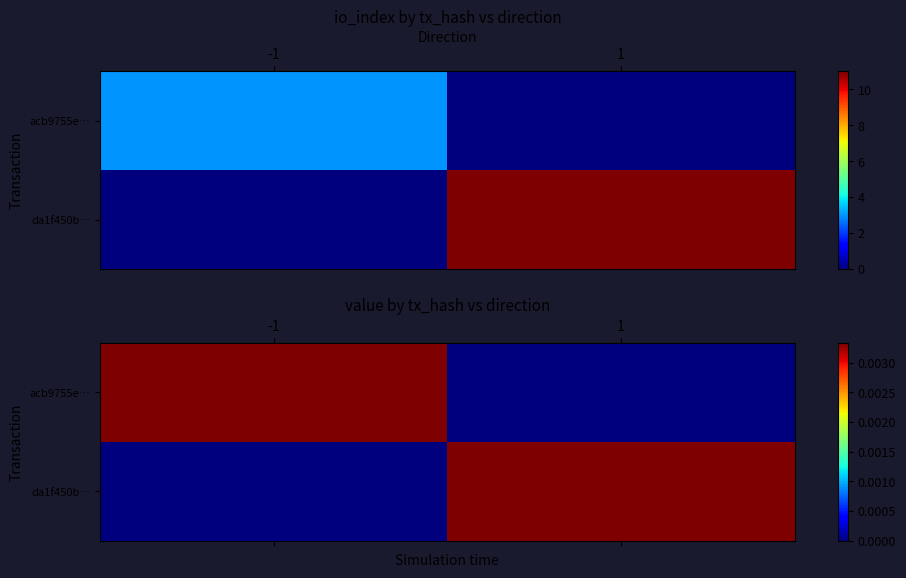

At which label is acb9755e… closest to 0?

1